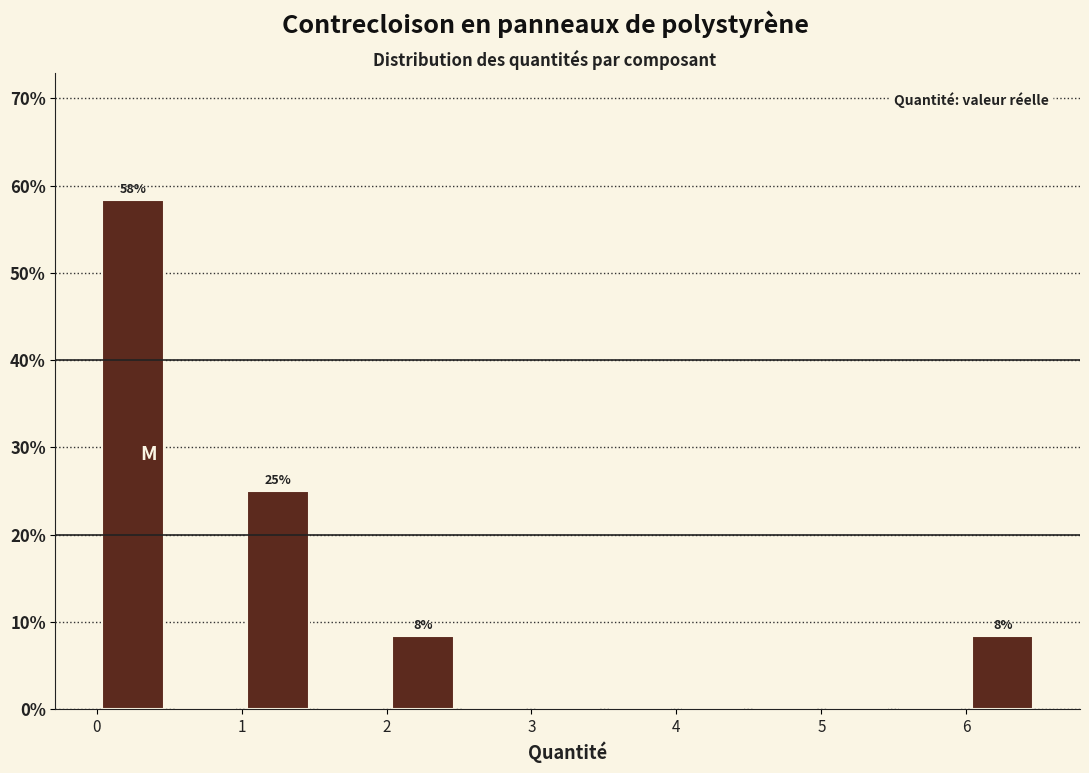

Which range on the x-axis has the tallest bar?

0.0 to 0.5